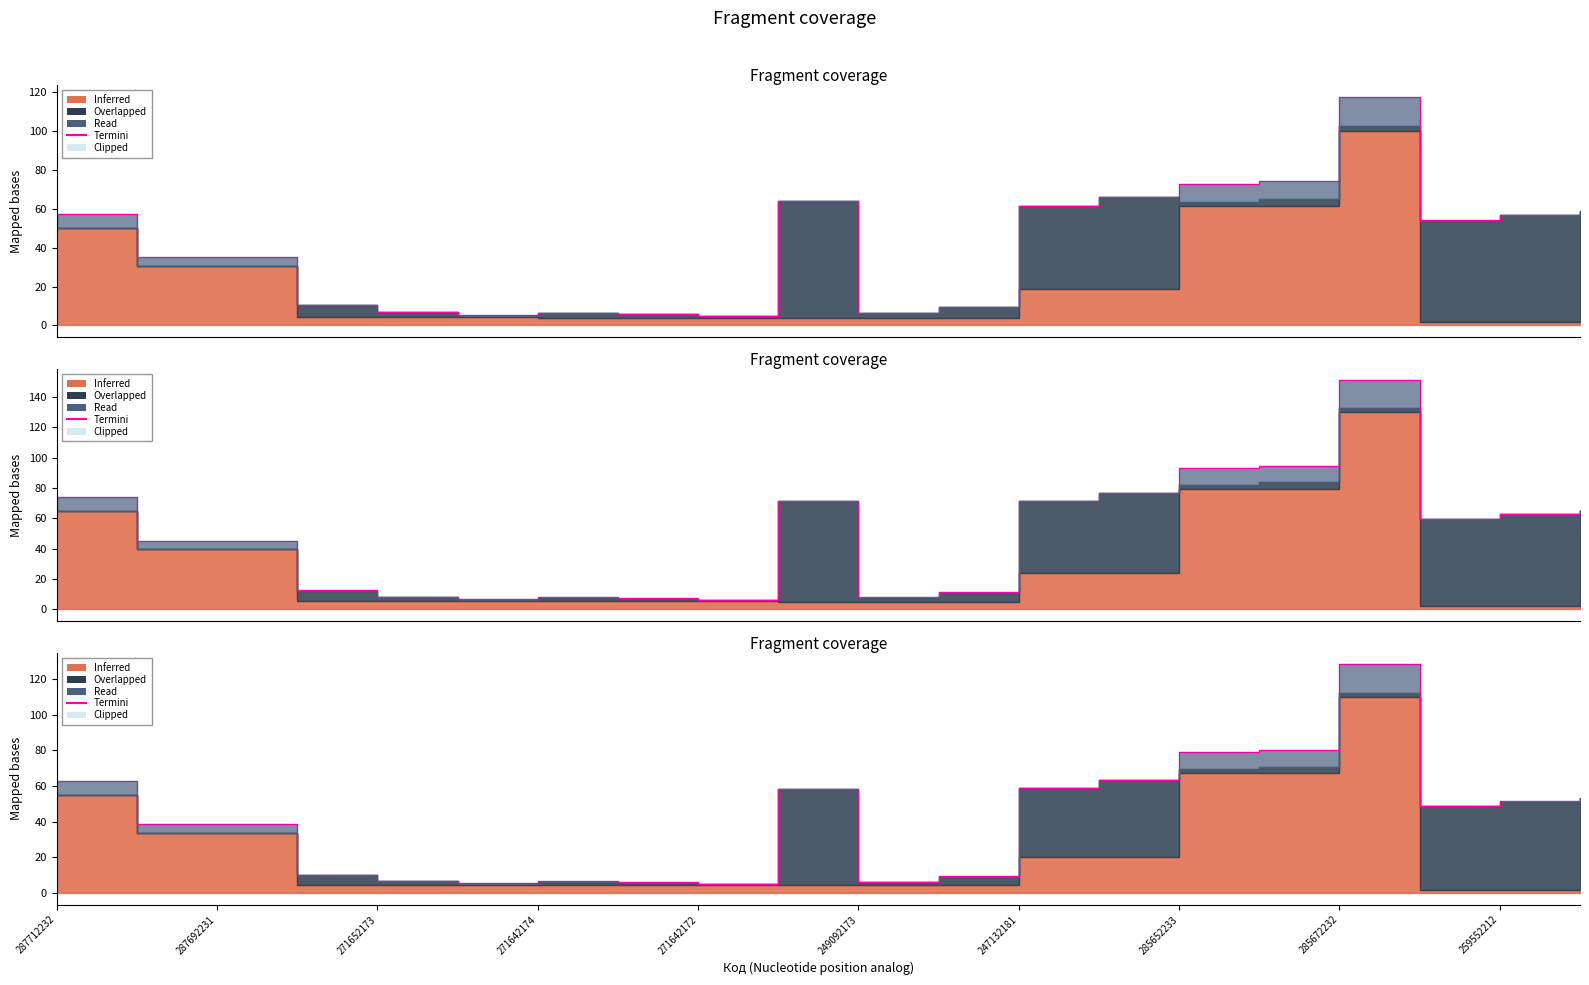

Does the chart have visible grid lines?

No